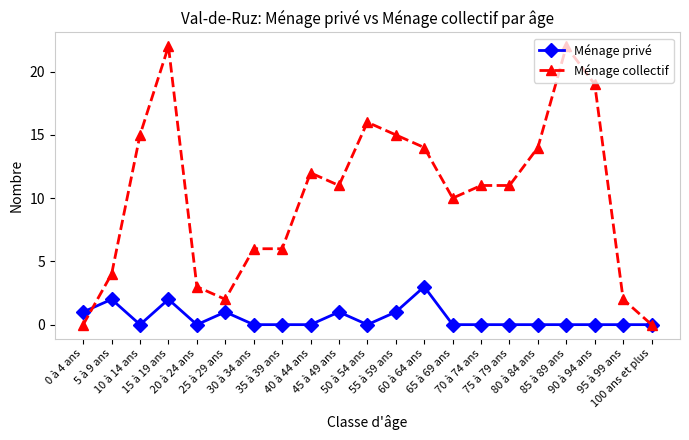

What are all the series names shown in the legend?

Ménage privé, Ménage collectif